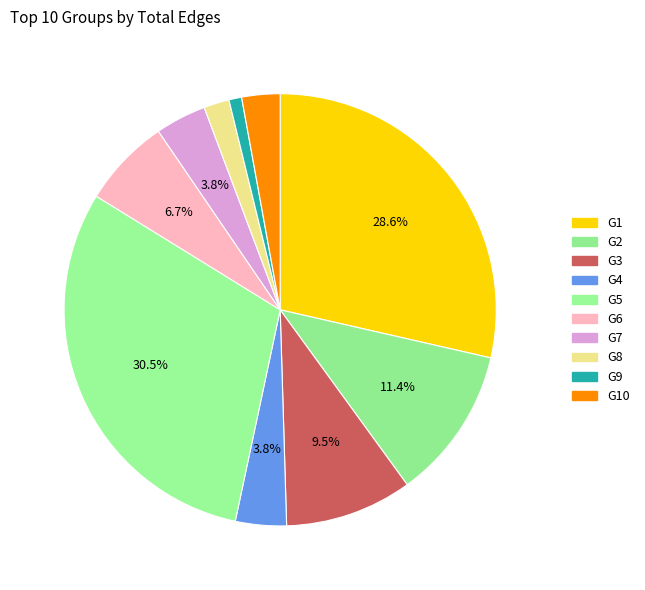

Count the number of slices in the pie.

10